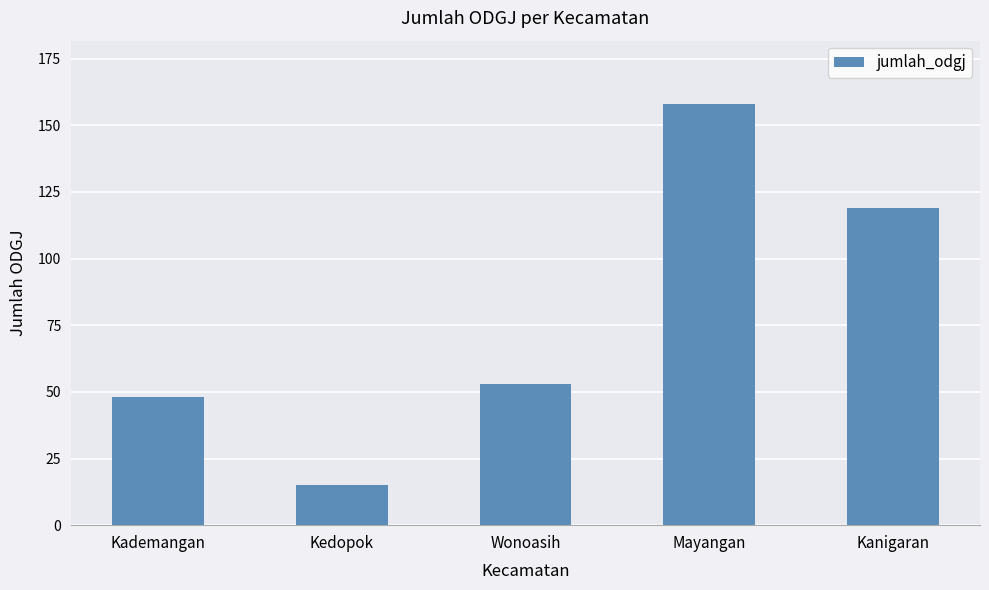

List the labels in order of value, smallest first.

Kedopok, Kademangan, Wonoasih, Kanigaran, Mayangan